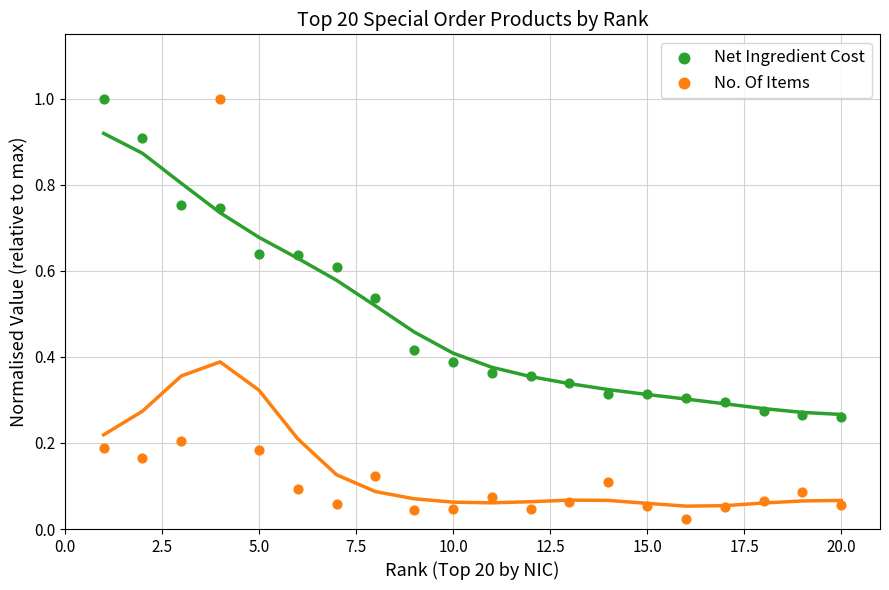

Which series contains the lowest Y value?

No. Of Items